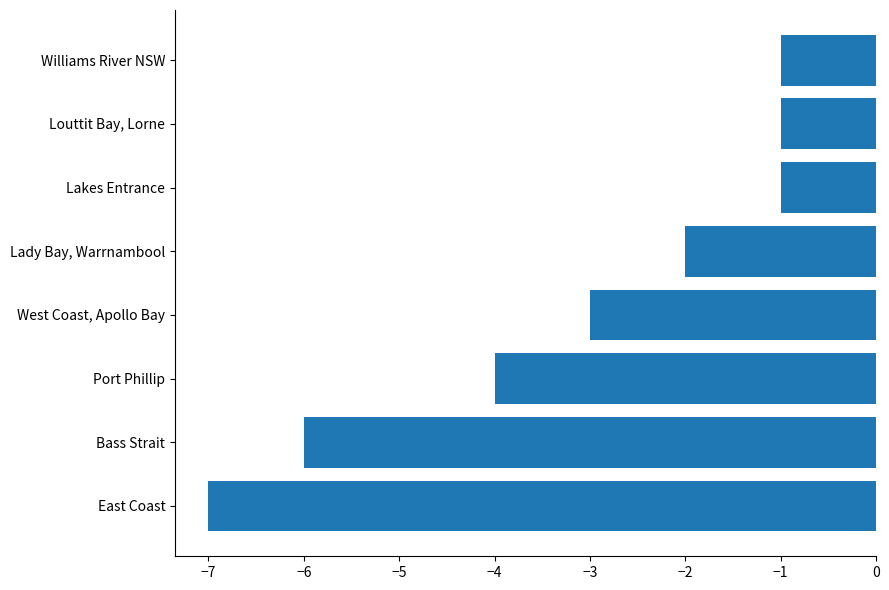

Between West Coast, Apollo Bay and Williams River NSW, which is larger?

Williams River NSW